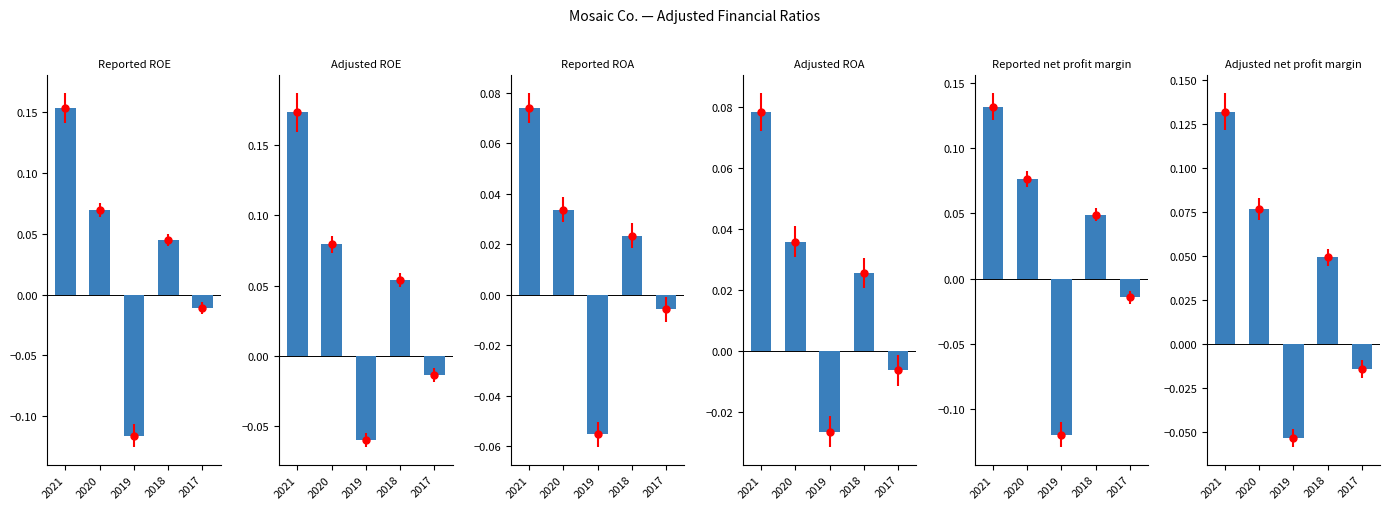

Reading left to right, what are all the values shown in this chart?

Reported ROE: 2021=0.2	2020=0.1	2019=-0.1	2018=0.0	2017=-0.0
Adjusted ROE: 2021=0.2	2020=0.1	2019=-0.1	2018=0.1	2017=-0.0
Reported ROA: 2021=0.1	2020=0.0	2019=-0.1	2018=0.0	2017=-0.0
Adjusted ROA: 2021=0.1	2020=0.0	2019=-0.0	2018=0.0	2017=-0.0
Reported net profit margin: 2021=0.1	2020=0.1	2019=-0.1	2018=0.0	2017=-0.0
Adjusted net profit margin: 2021=0.1	2020=0.1	2019=-0.1	2018=0.0	2017=-0.0